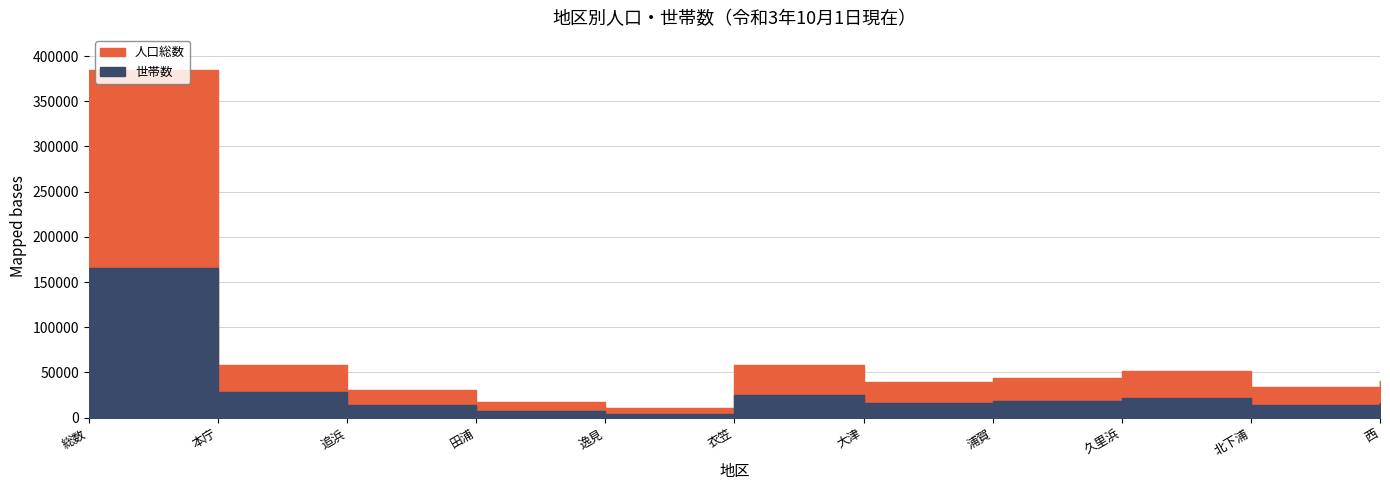

What is the greatest value displayed?

384638